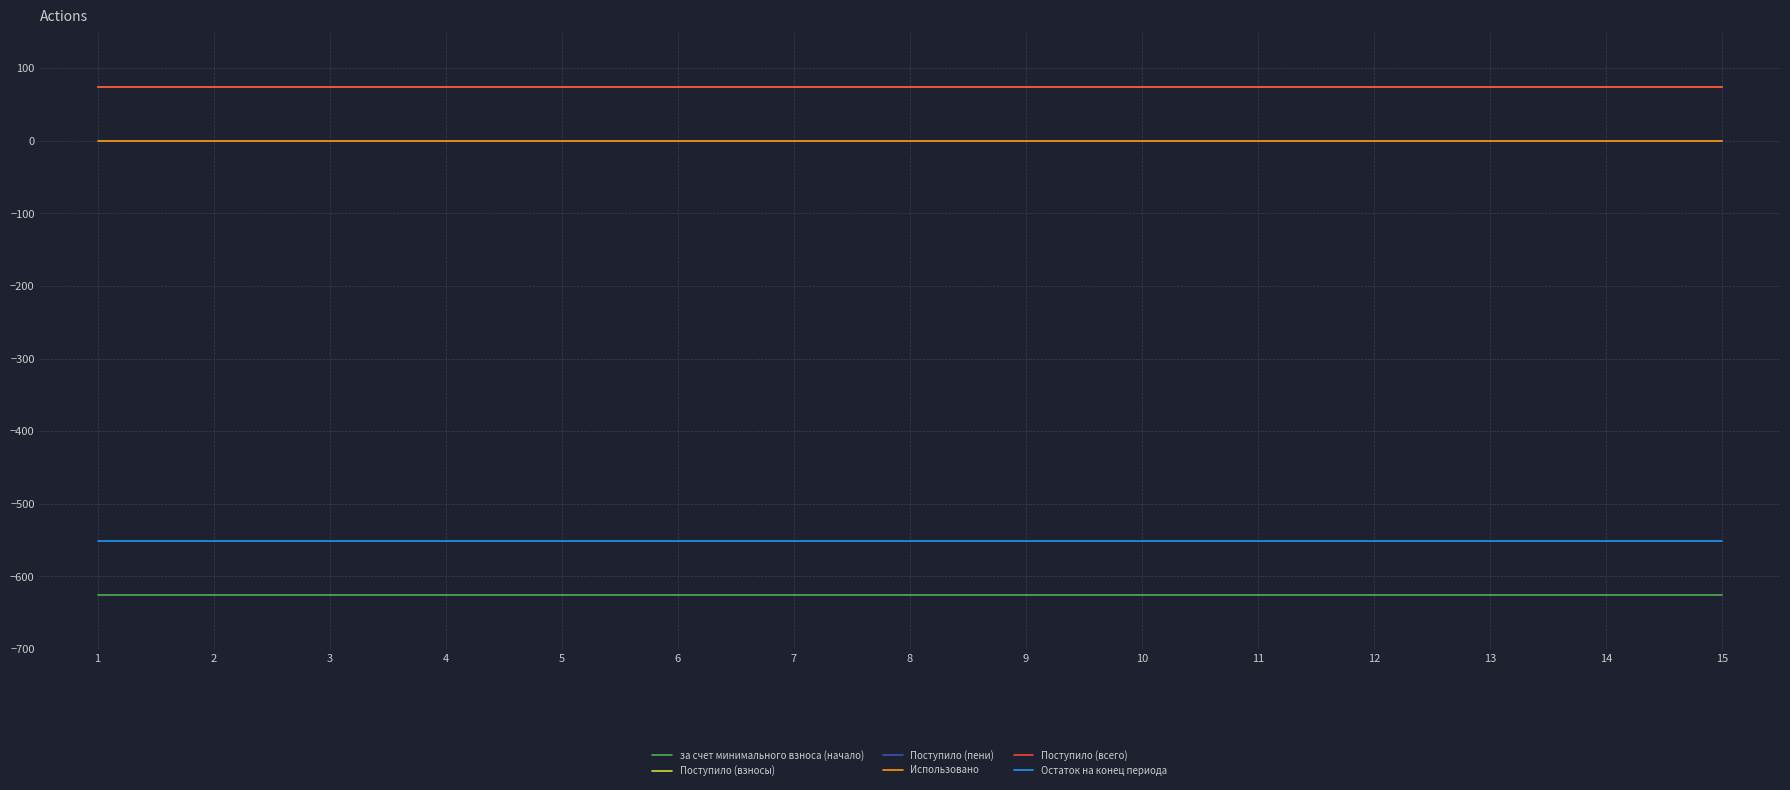

Does the chart have visible grid lines?

Yes